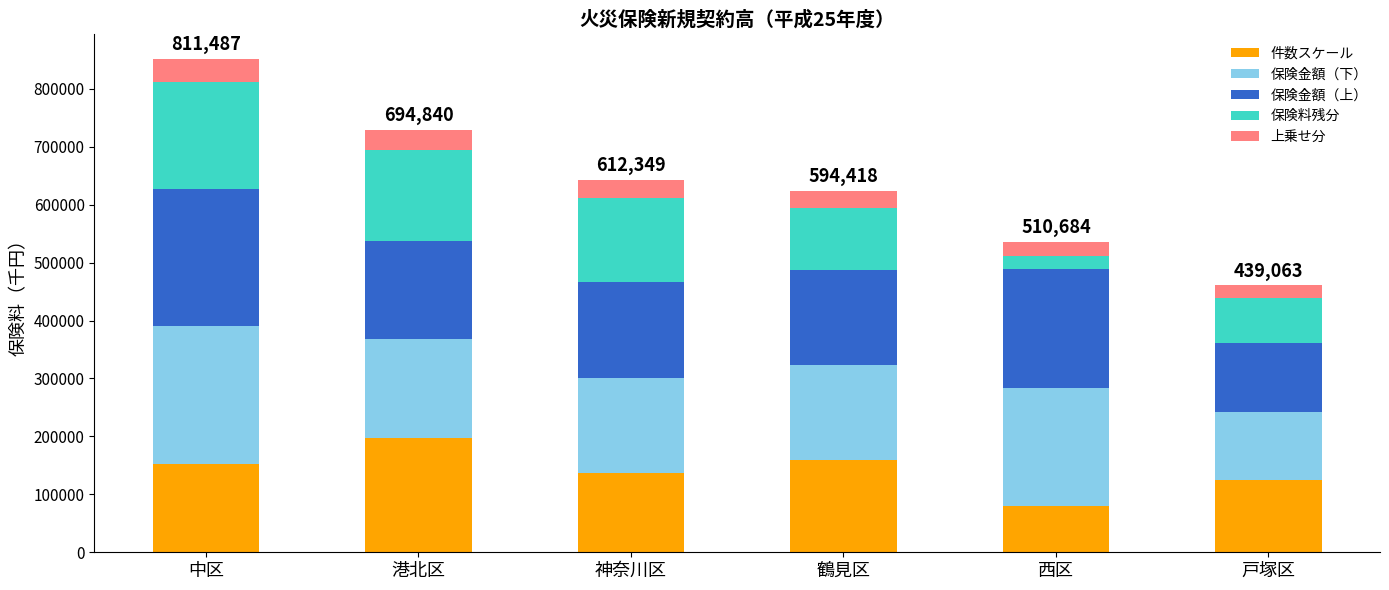

At which category is the sum across all series the highest?

中区